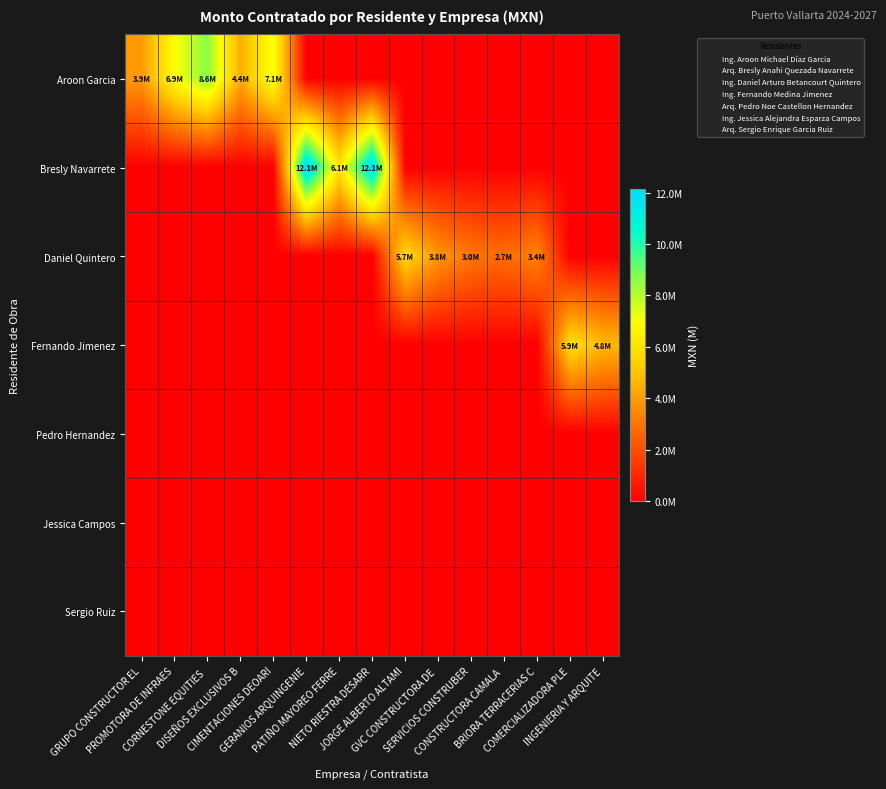

Reading left to right, what are all the values shown in this chart?

Aroon Garcia: GRUPO CONSTRUCTOR EL=3927560.9	PROMOTORA DE INFRAES=6913479.7	CORNESTONE EQUITIES =8613690.4	DISEÑOS EXCLUSIVOS B=4436442.3	CIMENTACIONES DEOARI=7133607.0	GERANIOS ARQUINGENIE=0.0	PATIÑO MAYOREO FERRE=0.0	NIETO RIESTRA DESARR=0.0	JORGE ALBERTO ALTAMI=0.0	GVC CONSTRUCTORA DE =0.0	SERVICIOS CONSTRUBER=0.0	CONSTRUCTORA CAMALA =0.0	BRIORA TERRACERIAS C=0.0	COMERCIALIZADORA PLE=0.0	INGENIERIA Y ARQUITE=0.0
Bresly Navarrete: GRUPO CONSTRUCTOR EL=0.0	PROMOTORA DE INFRAES=0.0	CORNESTONE EQUITIES =0.0	DISEÑOS EXCLUSIVOS B=0.0	CIMENTACIONES DEOARI=0.0	GERANIOS ARQUINGENIE=12136982.7	PATIÑO MAYOREO FERRE=6122322.7	NIETO RIESTRA DESARR=12057458.9	JORGE ALBERTO ALTAMI=0.0	GVC CONSTRUCTORA DE =0.0	SERVICIOS CONSTRUBER=0.0	CONSTRUCTORA CAMALA =0.0	BRIORA TERRACERIAS C=0.0	COMERCIALIZADORA PLE=0.0	INGENIERIA Y ARQUITE=0.0
Daniel Quintero: GRUPO CONSTRUCTOR EL=0.0	PROMOTORA DE INFRAES=0.0	CORNESTONE EQUITIES =0.0	DISEÑOS EXCLUSIVOS B=0.0	CIMENTACIONES DEOARI=0.0	GERANIOS ARQUINGENIE=0.0	PATIÑO MAYOREO FERRE=0.0	NIETO RIESTRA DESARR=0.0	JORGE ALBERTO ALTAMI=5692845.4	GVC CONSTRUCTORA DE =3840786.1	SERVICIOS CONSTRUBER=3043965.0	CONSTRUCTORA CAMALA =2736294.4	BRIORA TERRACERIAS C=3415722.5	COMERCIALIZADORA PLE=0.0	INGENIERIA Y ARQUITE=0.0
Fernando Jimenez: GRUPO CONSTRUCTOR EL=0.0	PROMOTORA DE INFRAES=0.0	CORNESTONE EQUITIES =0.0	DISEÑOS EXCLUSIVOS B=0.0	CIMENTACIONES DEOARI=0.0	GERANIOS ARQUINGENIE=0.0	PATIÑO MAYOREO FERRE=0.0	NIETO RIESTRA DESARR=0.0	JORGE ALBERTO ALTAMI=0.0	GVC CONSTRUCTORA DE =0.0	SERVICIOS CONSTRUBER=0.0	CONSTRUCTORA CAMALA =0.0	BRIORA TERRACERIAS C=0.0	COMERCIALIZADORA PLE=5876365.6	INGENIERIA Y ARQUITE=4757022.4
Pedro Hernandez: GRUPO CONSTRUCTOR EL=0.0	PROMOTORA DE INFRAES=0.0	CORNESTONE EQUITIES =0.0	DISEÑOS EXCLUSIVOS B=0.0	CIMENTACIONES DEOARI=0.0	GERANIOS ARQUINGENIE=0.0	PATIÑO MAYOREO FERRE=0.0	NIETO RIESTRA DESARR=0.0	JORGE ALBERTO ALTAMI=0.0	GVC CONSTRUCTORA DE =0.0	SERVICIOS CONSTRUBER=0.0	CONSTRUCTORA CAMALA =0.0	BRIORA TERRACERIAS C=0.0	COMERCIALIZADORA PLE=0.0	INGENIERIA Y ARQUITE=0.0
Jessica Campos: GRUPO CONSTRUCTOR EL=0.0	PROMOTORA DE INFRAES=0.0	CORNESTONE EQUITIES =0.0	DISEÑOS EXCLUSIVOS B=0.0	CIMENTACIONES DEOARI=0.0	GERANIOS ARQUINGENIE=0.0	PATIÑO MAYOREO FERRE=0.0	NIETO RIESTRA DESARR=0.0	JORGE ALBERTO ALTAMI=0.0	GVC CONSTRUCTORA DE =0.0	SERVICIOS CONSTRUBER=0.0	CONSTRUCTORA CAMALA =0.0	BRIORA TERRACERIAS C=0.0	COMERCIALIZADORA PLE=0.0	INGENIERIA Y ARQUITE=0.0
Sergio Ruiz: GRUPO CONSTRUCTOR EL=0.0	PROMOTORA DE INFRAES=0.0	CORNESTONE EQUITIES =0.0	DISEÑOS EXCLUSIVOS B=0.0	CIMENTACIONES DEOARI=0.0	GERANIOS ARQUINGENIE=0.0	PATIÑO MAYOREO FERRE=0.0	NIETO RIESTRA DESARR=0.0	JORGE ALBERTO ALTAMI=0.0	GVC CONSTRUCTORA DE =0.0	SERVICIOS CONSTRUBER=0.0	CONSTRUCTORA CAMALA =0.0	BRIORA TERRACERIAS C=0.0	COMERCIALIZADORA PLE=0.0	INGENIERIA Y ARQUITE=0.0